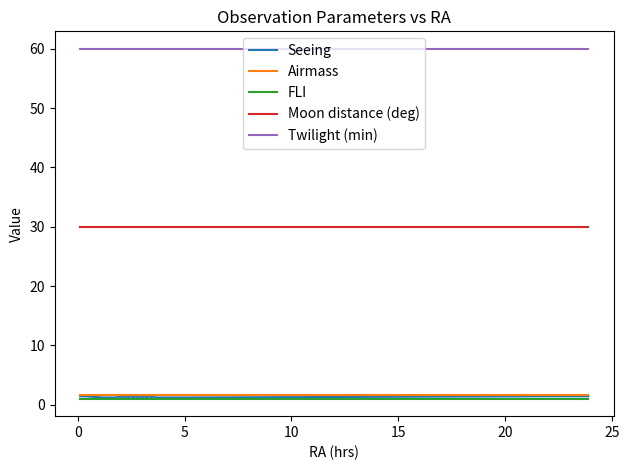

Which series has the largest total across all categories?

Twilight (min)